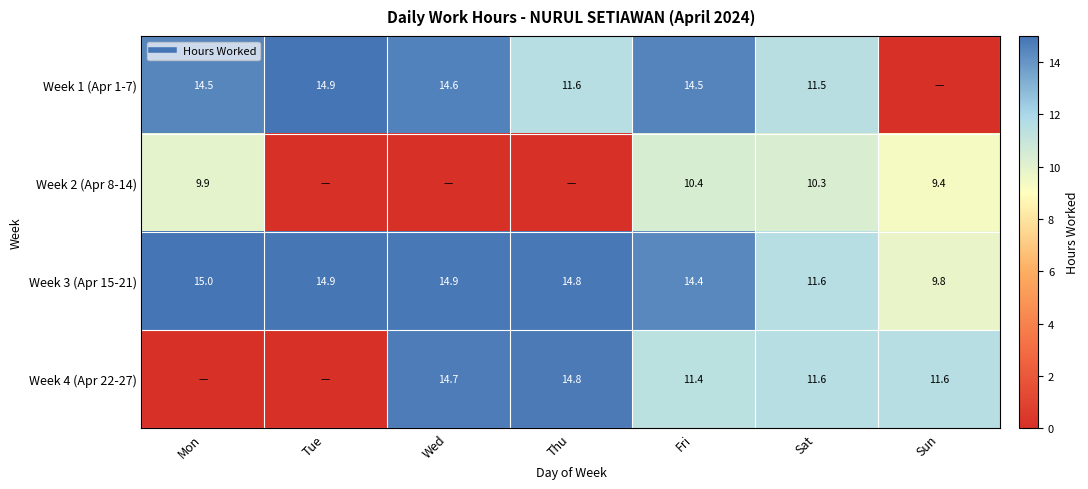

List the series in order of their overall mean, highest first.

Week 3 (Apr 15-21), Week 1 (Apr 1-7), Week 4 (Apr 22-27), Week 2 (Apr 8-14)